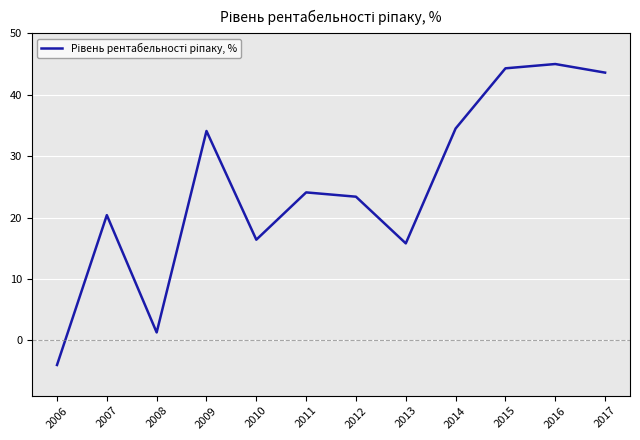

What is the difference between the maximum and minimum values?

49.0